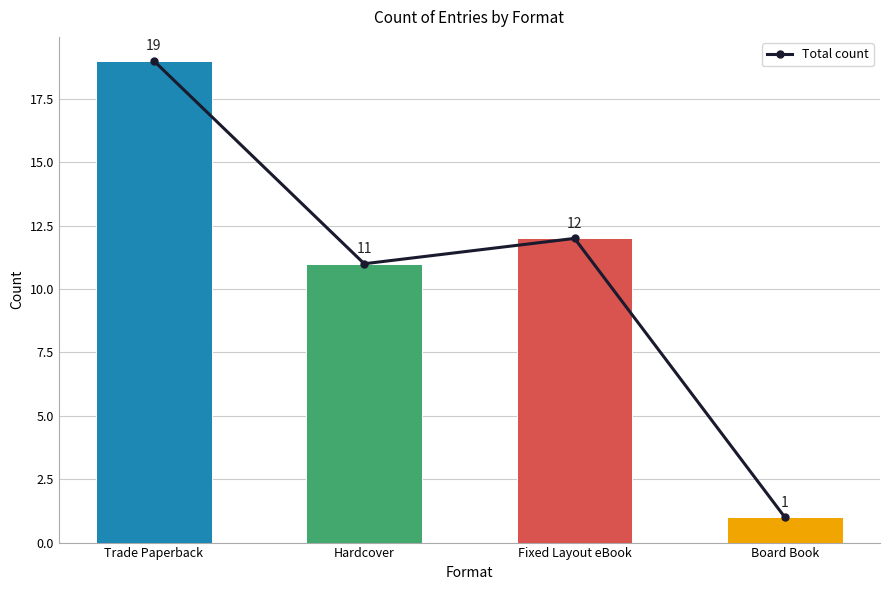

Approximately how many times larger is the value at Trade Paperback compared to Board Book?

19.0